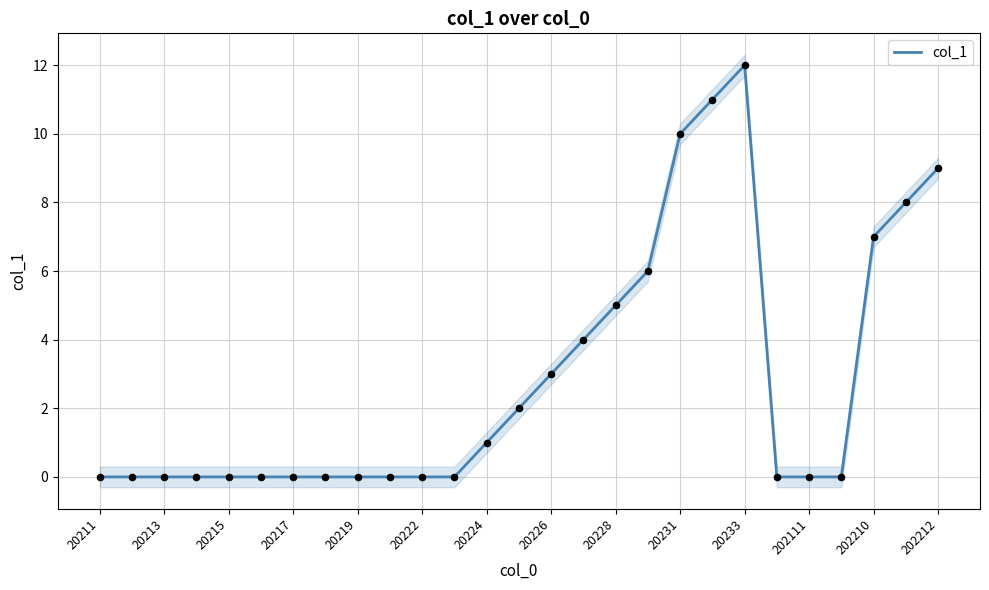

True or false: col_1 has a value of 0 at 202111.

True